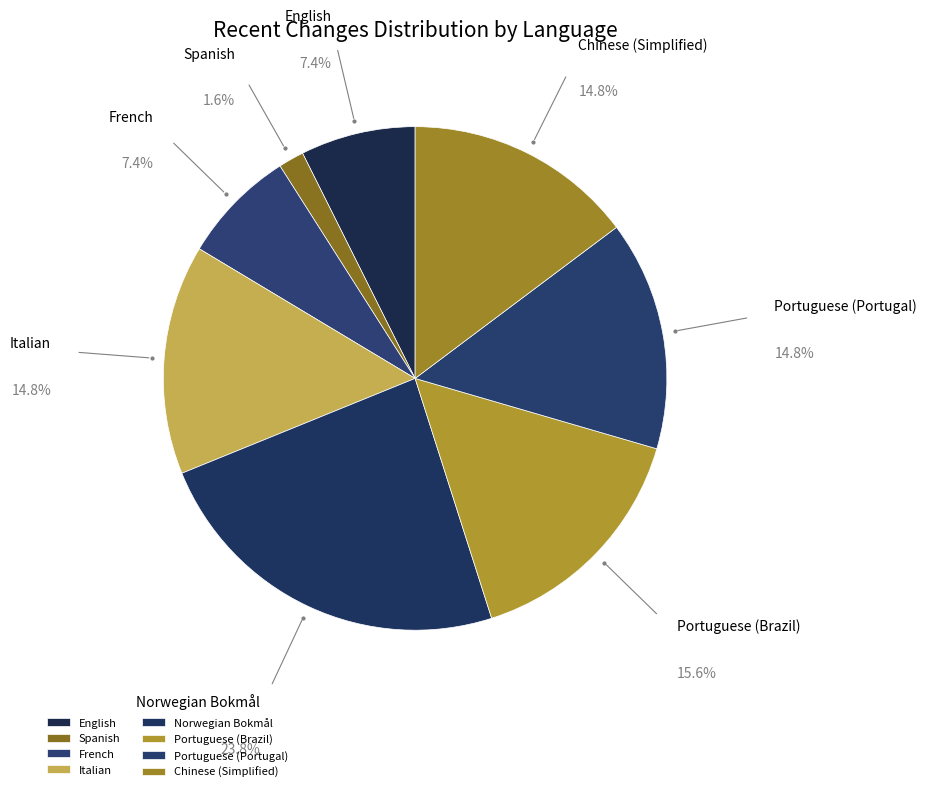

The French slice represents 7% of the pie. True or false?

True